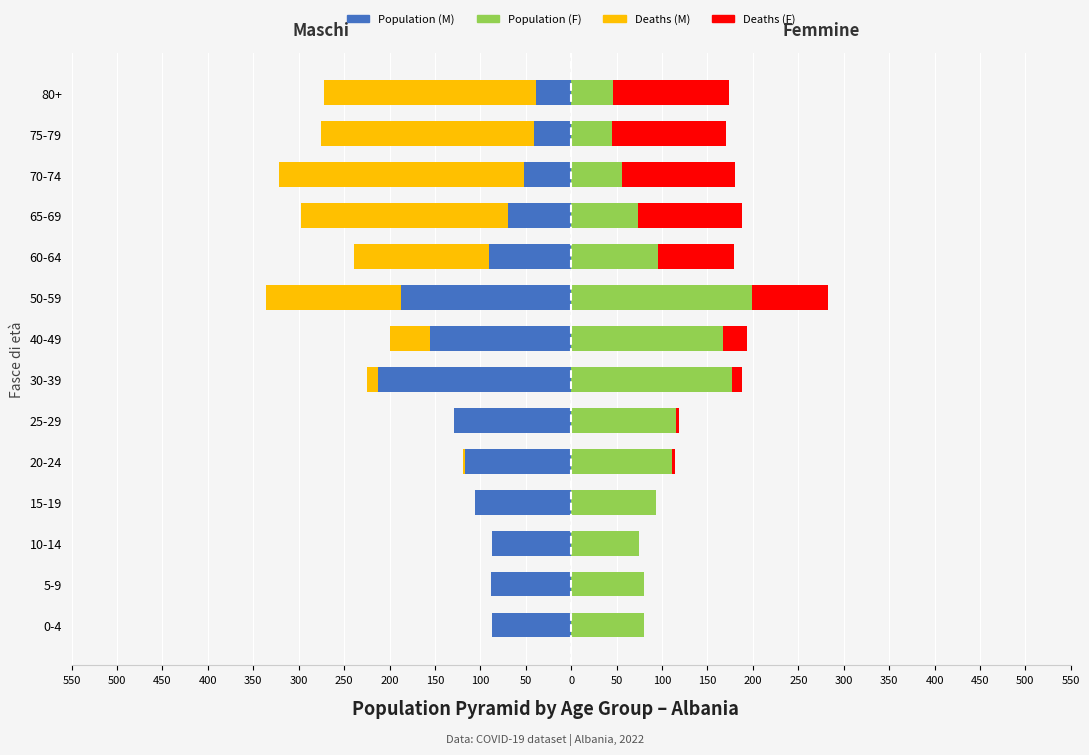

Is it true that Population F equals 167 at 40-49?

True